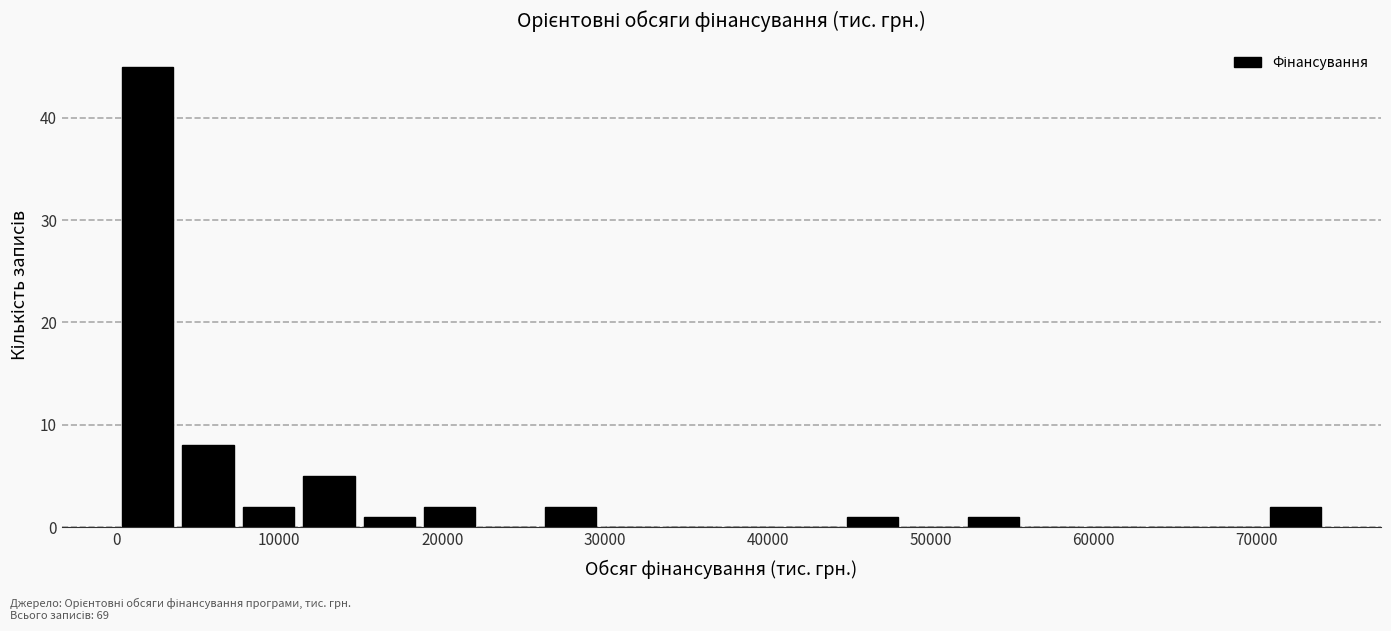

Read against the x-axis, roughly where is the centre of the tallest bar?

2000